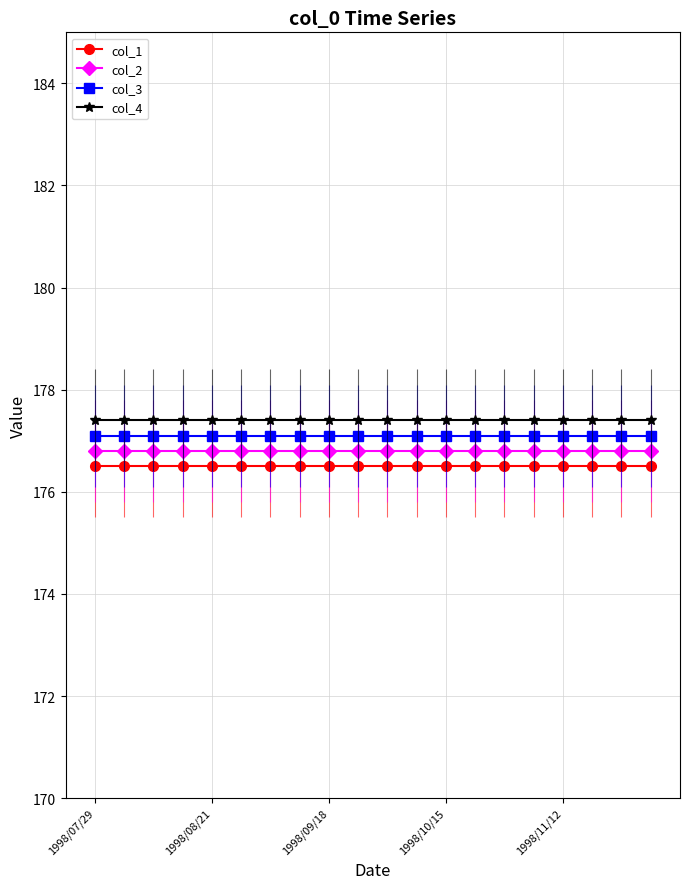

True or false: col_2 and col_1 cross at least once.

False